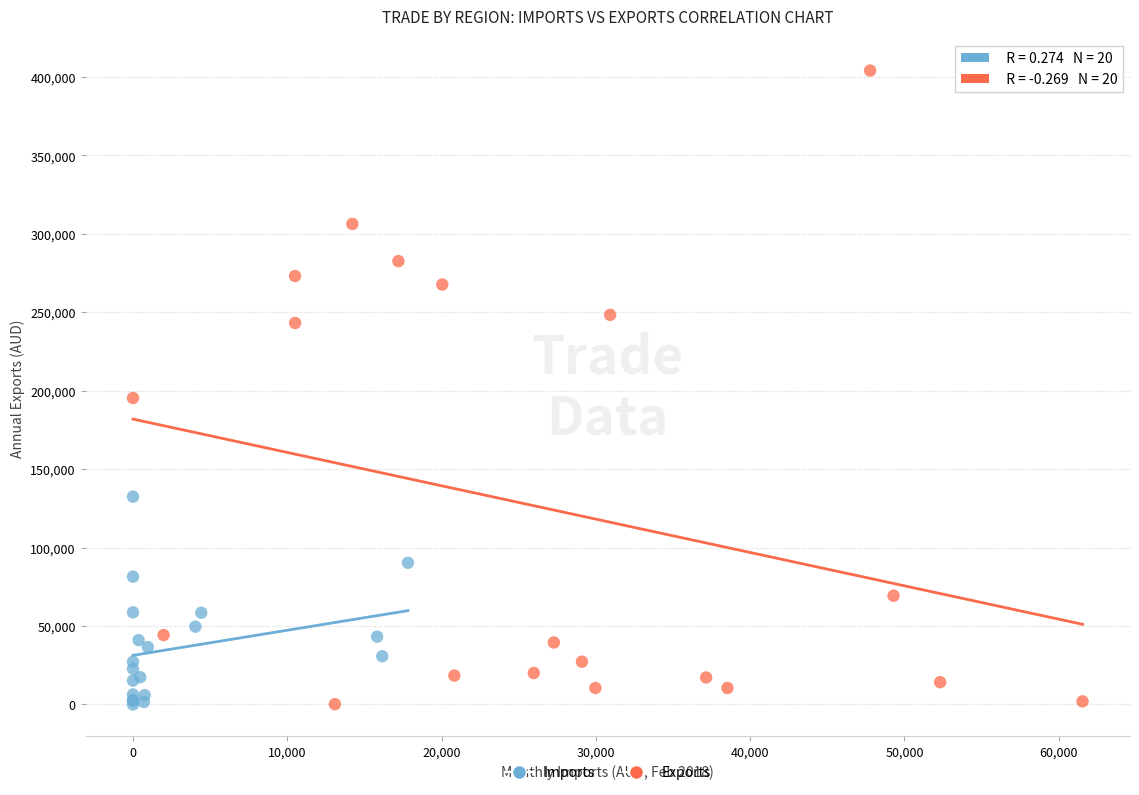

What are all the series names shown in the legend?

Imports, Exports